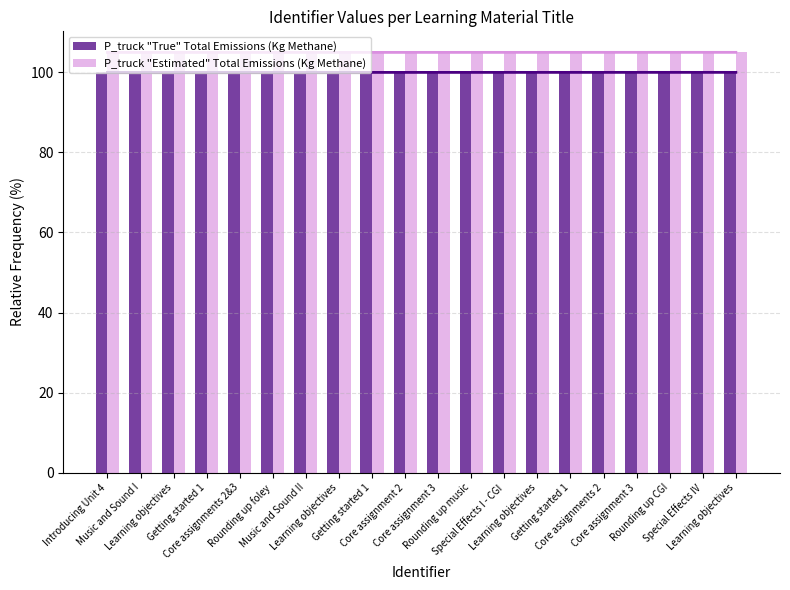

What value does the P_truck "True" Total Emissions (Kg Methane) series have at Core assignment 3?

100.0